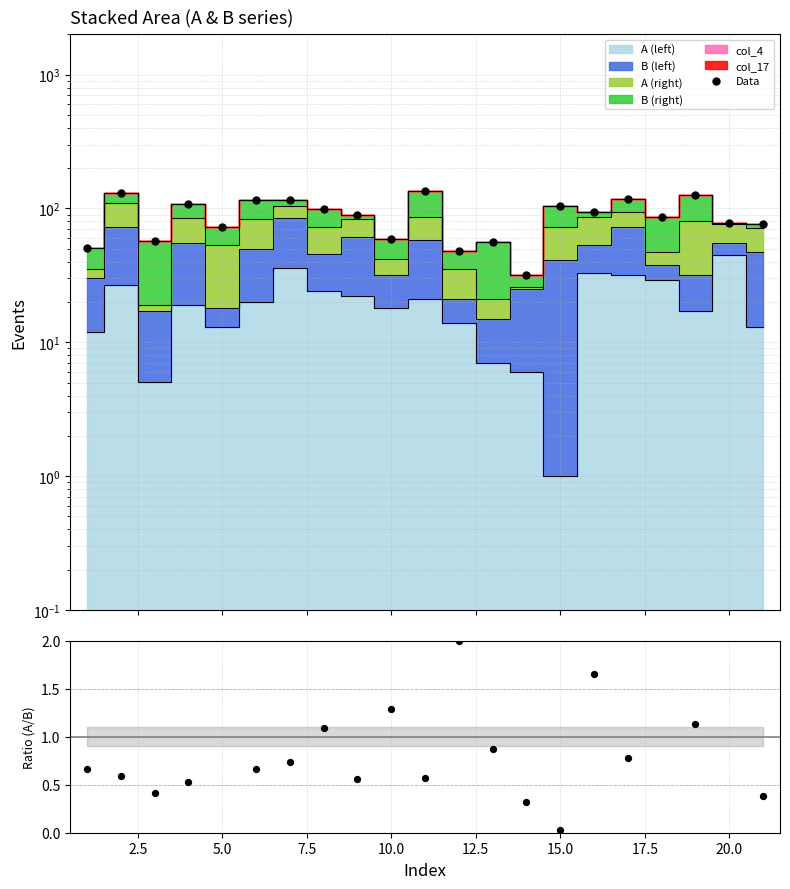

At how many categories does at least one series exceed 38?

20